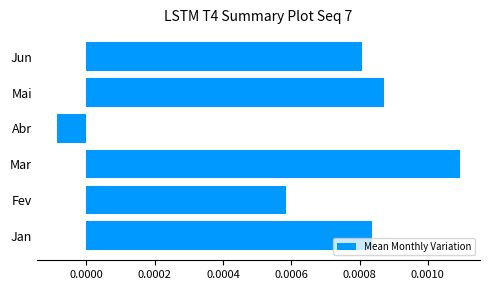

Rank the categories by value from highest to lowest.

Mar, Mai, Jan, Jun, Fev, Abr